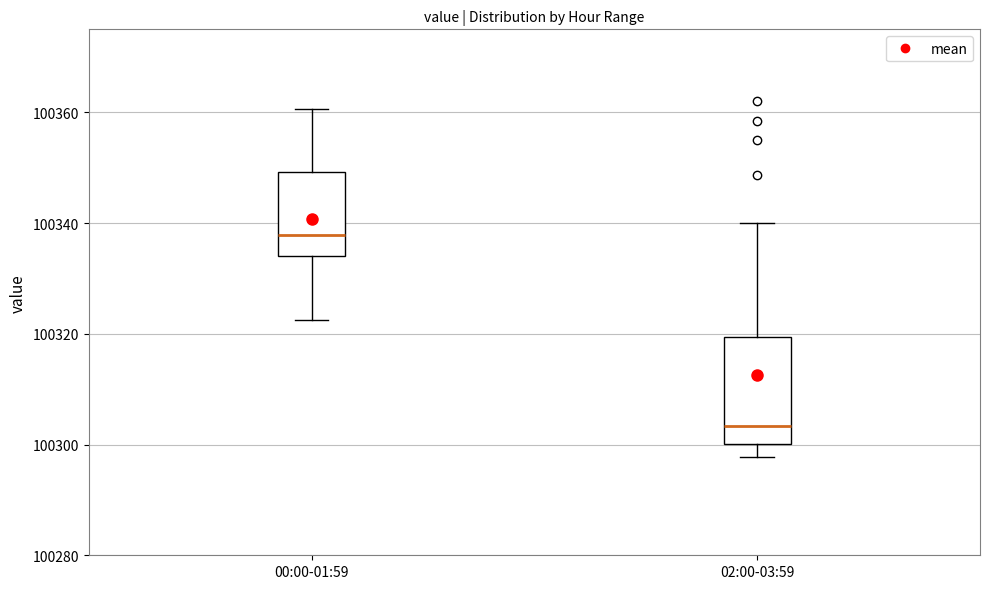

Which box's median line is the lowest?

02:00-03:59